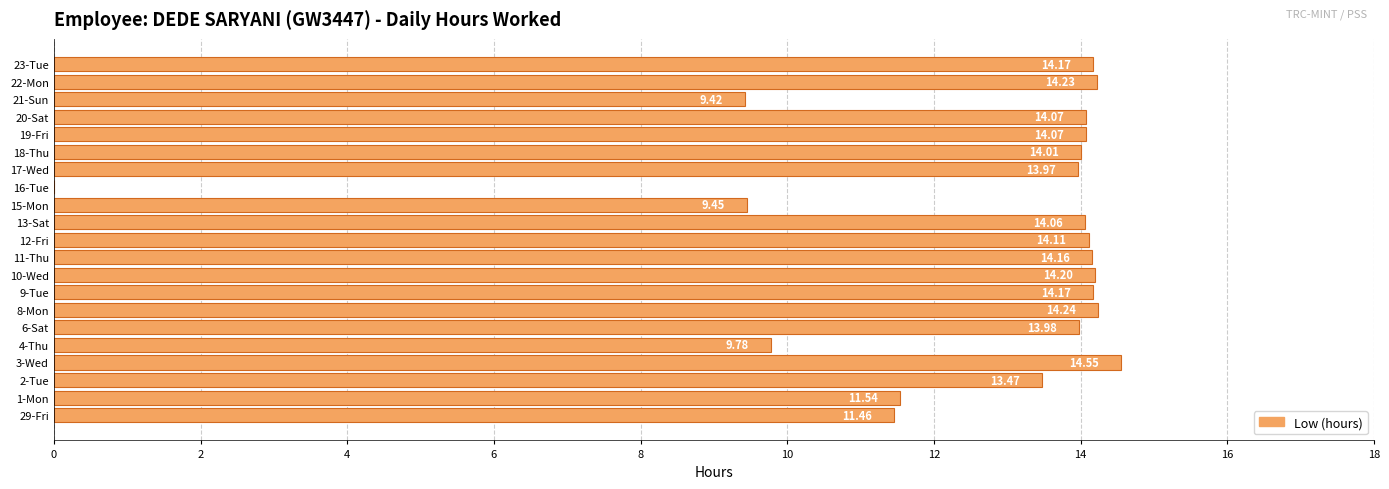

What is the change in value from 20-Sat to 23-Tue?

+0.1